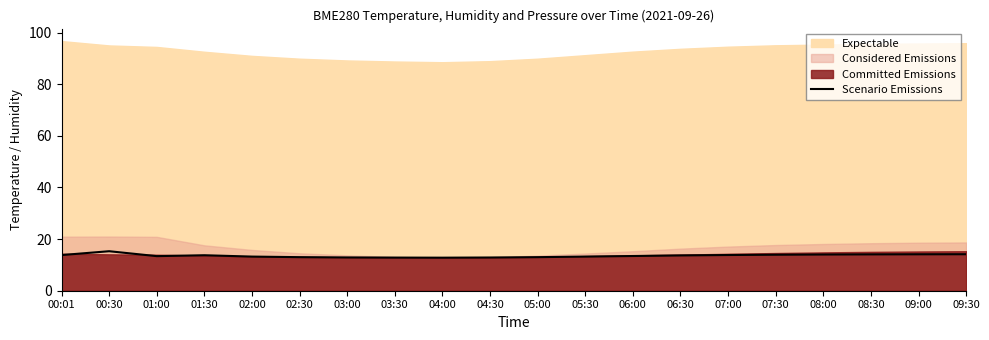

Does the chart display data point markers on the line(s)?

No